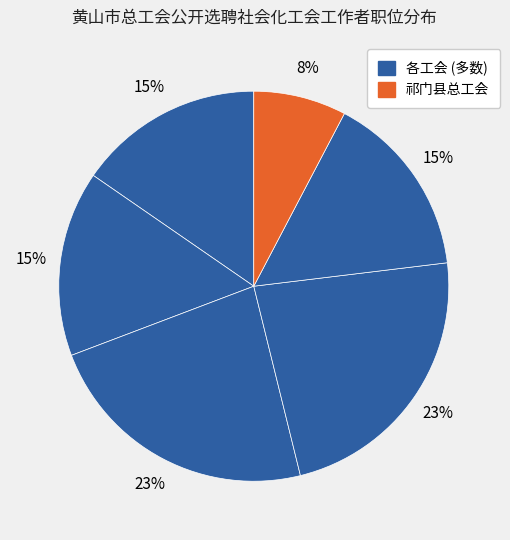

How many slices are in this pie chart?

6